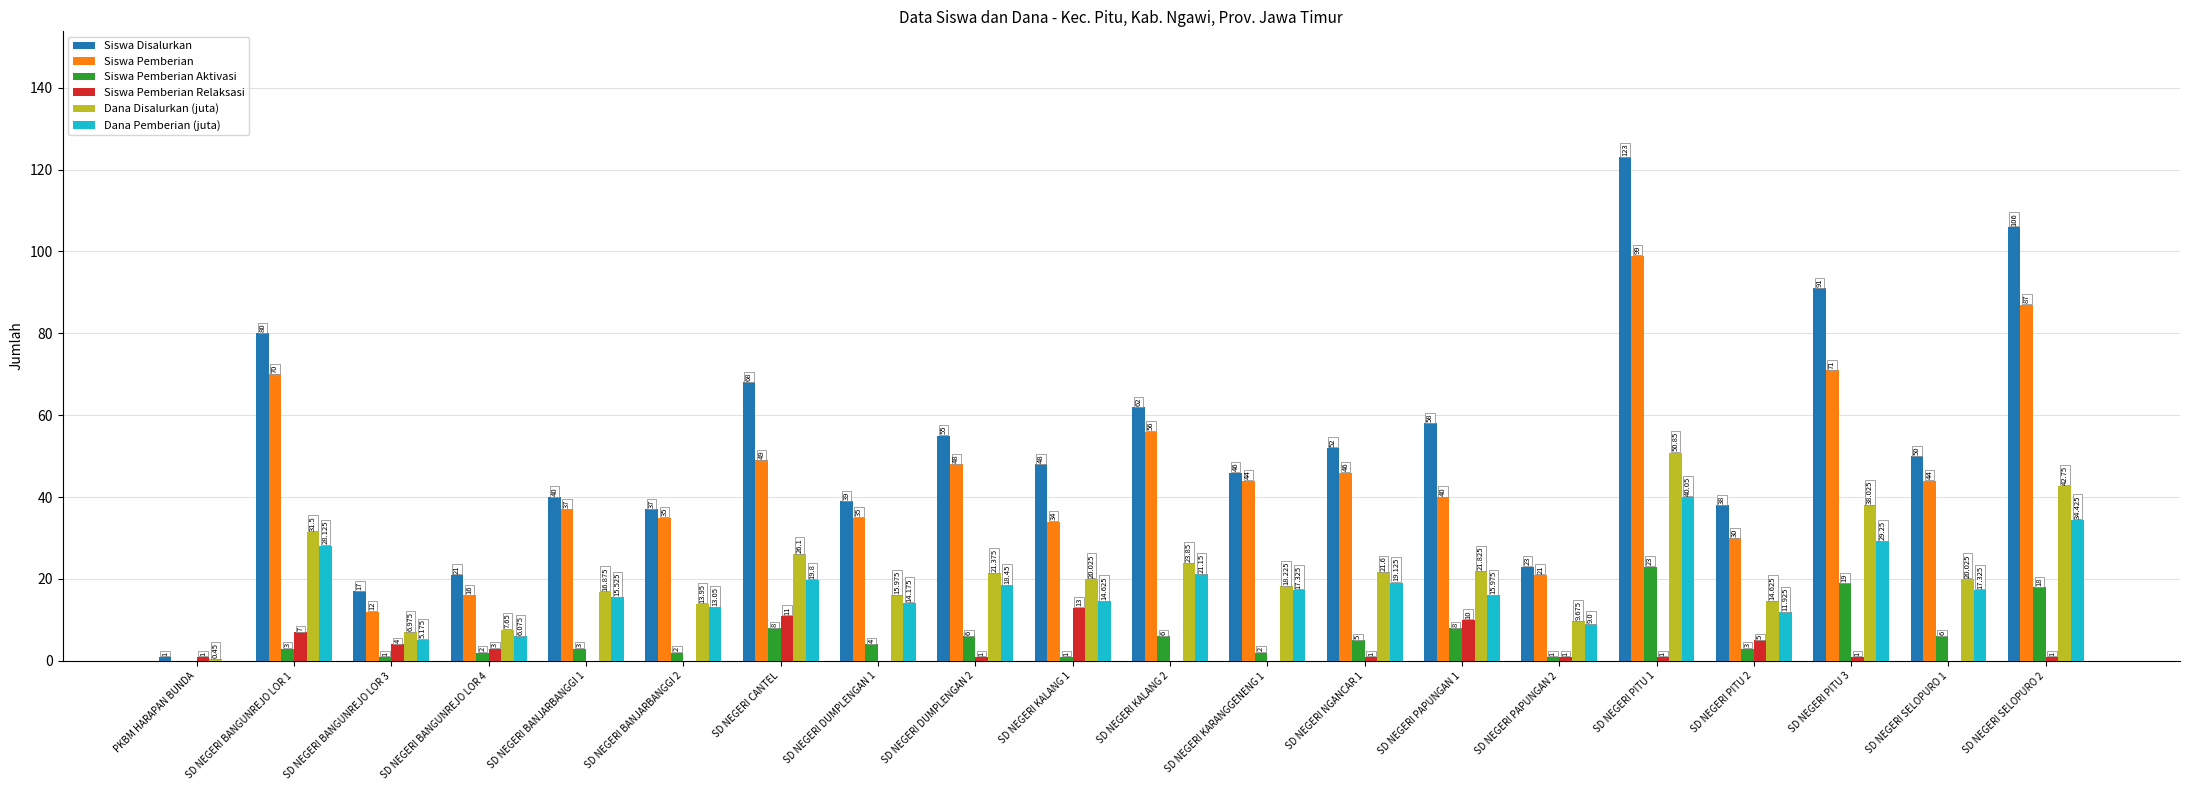

Which series changed the most between PKBM HARAPAN BUNDA and SD NEGERI PAPUNGAN 2?

Siswa Disalurkan